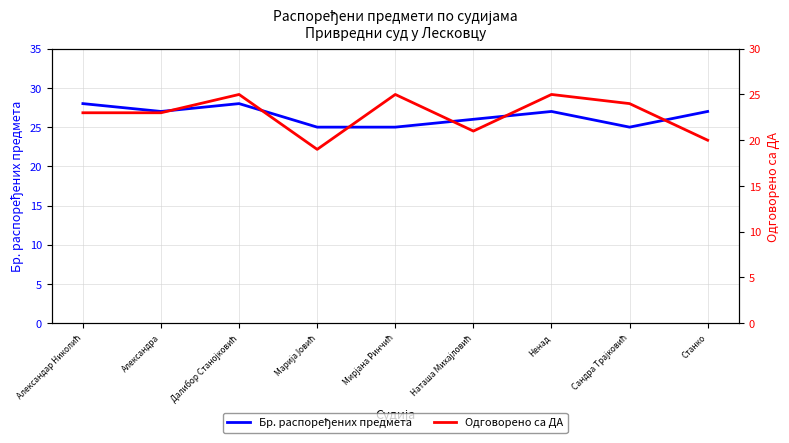

At which category is the sum across all series the highest?

Далибор Станојковић